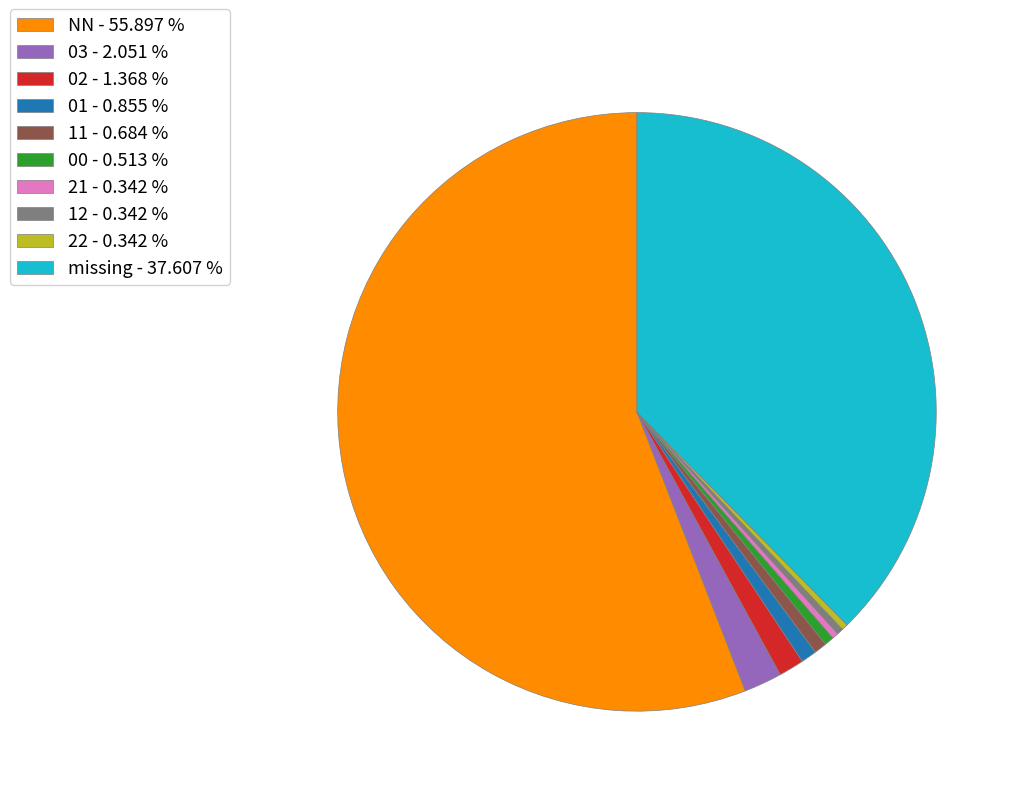

Is the sum of 22 - 0.342 % and 11 - 0.684 % greater than half?

No